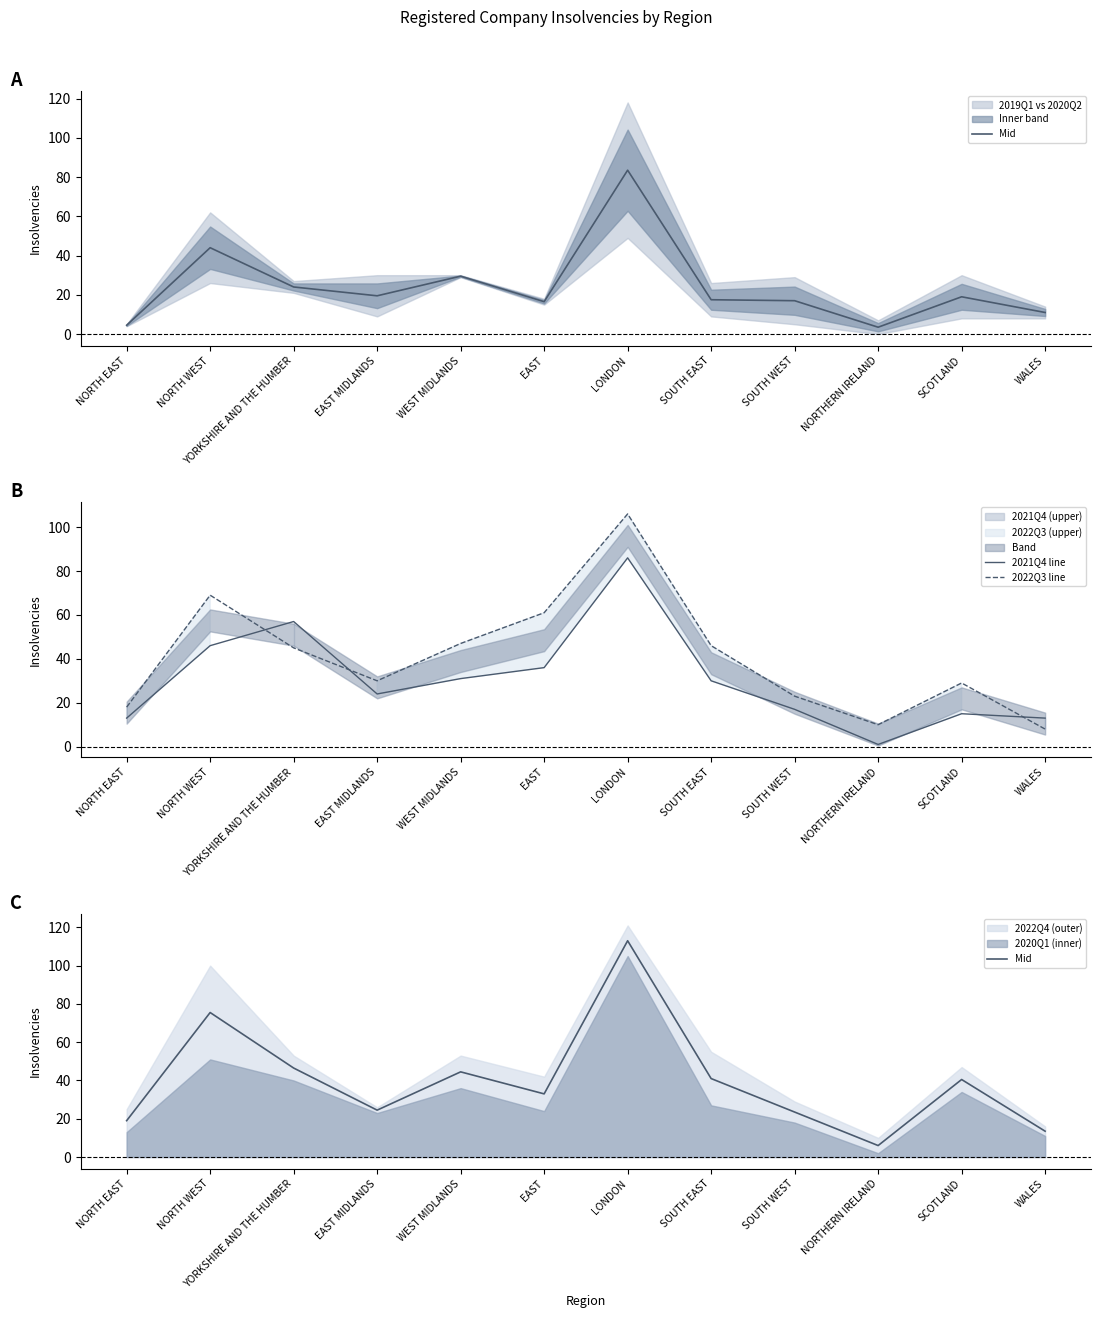

Between which two adjacent categories do 2022Q3 line and Mid first intersect?

YORKSHIRE AND THE HUMBER and EAST MIDLANDS